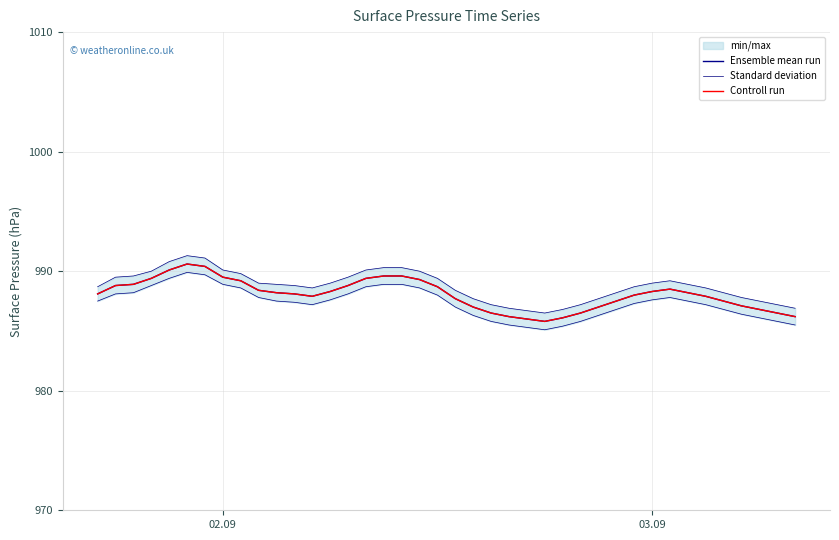

Is it true that Ensemble mean run equals 1424.0 at 38?

False